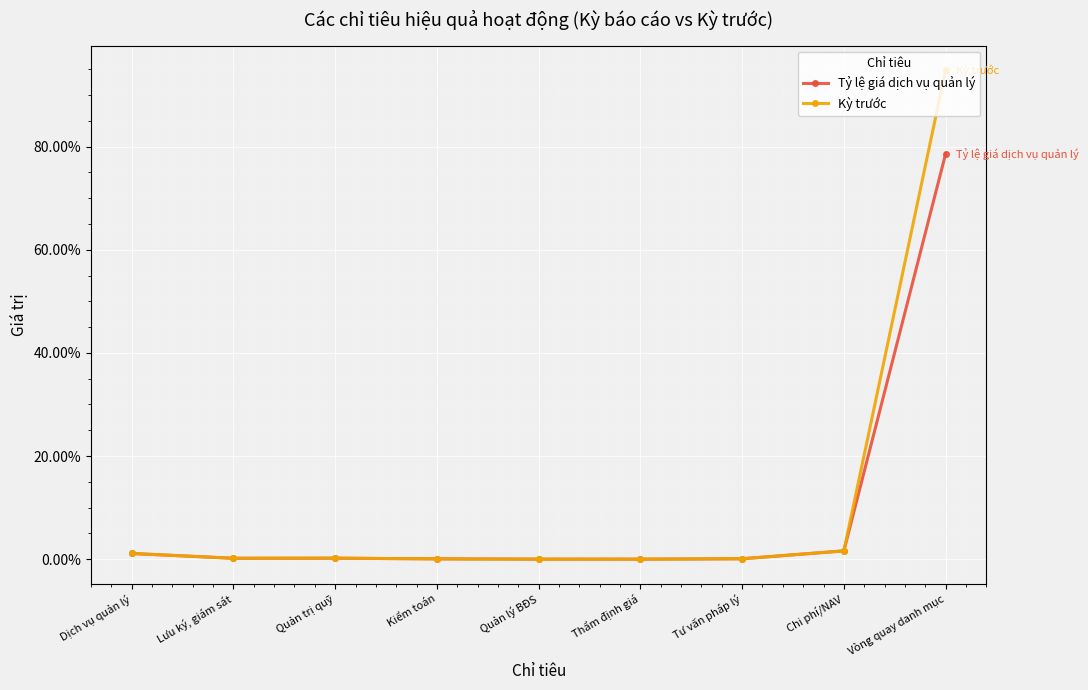

True or false: Tỷ lệ giá dịch vụ quản lý has a value of 0.0 at Tư vấn pháp lý.

False